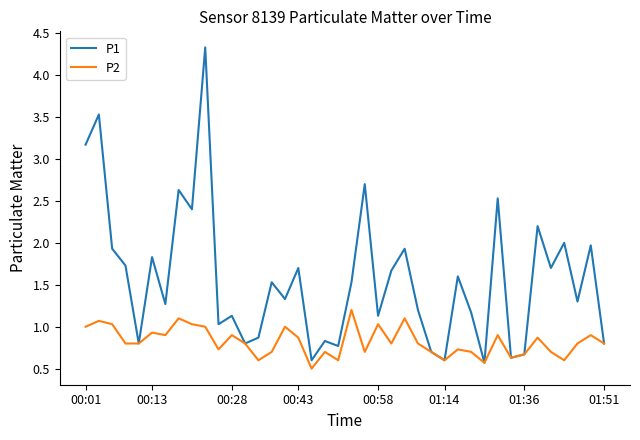

Which series has the largest total across all categories?

P1